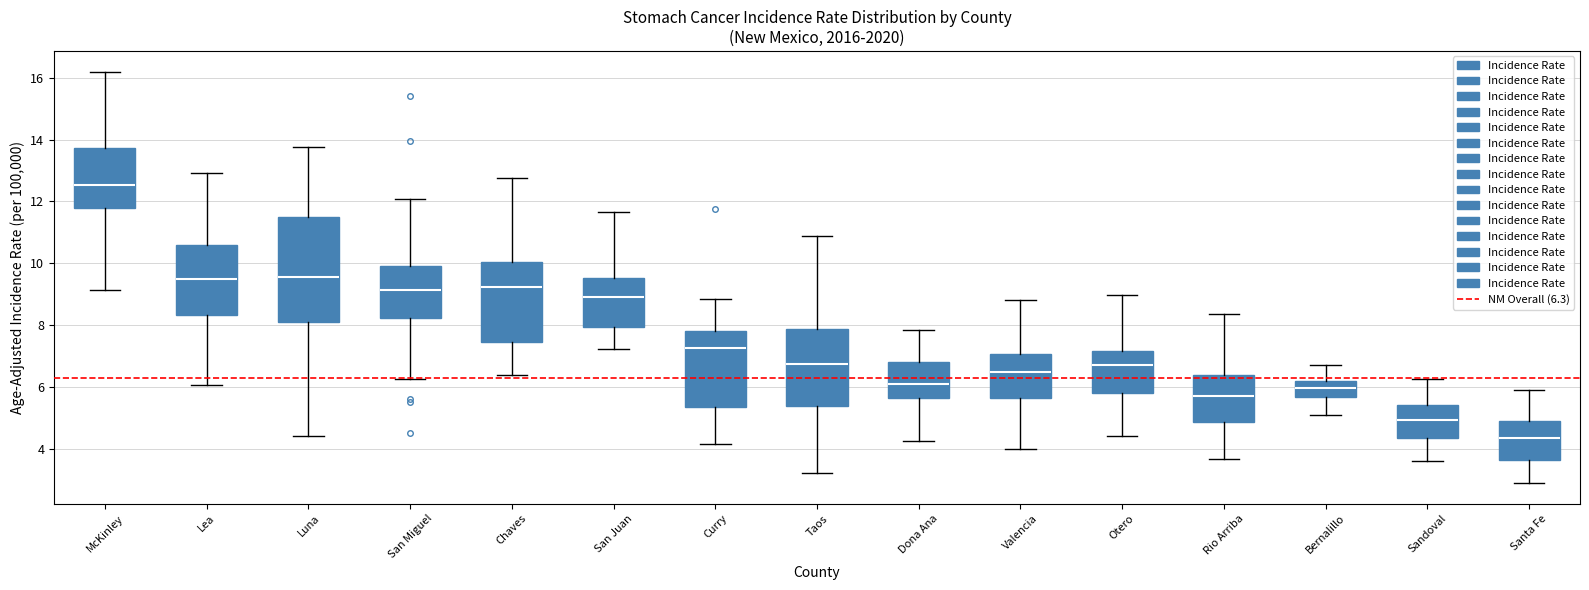

Reading left to right, read every box against the y-axis: the position of its median line, the range the box covers, and the ends of its whiskers. The values are not printed on the chart, so give them approximately, as read against the axis.

McKinley: median 12.6, box 11.8 to 13.8, whiskers 9.2 to 16.2
Lea: median 9.4, box 8.4 to 10.6, whiskers 6.0 to 13.0
Luna: median 9.6, box 8.0 to 11.6, whiskers 4.4 to 13.8
San Miguel: median 9.2, box 8.2 to 10.0, whiskers 6.2 to 12.0
Chaves: median 9.2, box 7.4 to 10.0, whiskers 6.4 to 12.8
San Juan: median 9.0, box 8.0 to 9.6, whiskers 7.2 to 11.6
Curry: median 7.2, box 5.4 to 7.8, whiskers 4.2 to 8.8
Taos: median 6.8, box 5.4 to 7.8, whiskers 3.2 to 10.8
Dona Ana: median 6.0, box 5.6 to 6.8, whiskers 4.2 to 7.8
Valencia: median 6.4, box 5.6 to 7.0, whiskers 4.0 to 8.8
Otero: median 6.6, box 5.8 to 7.2, whiskers 4.4 to 9.0
Rio Arriba: median 5.8, box 4.8 to 6.4, whiskers 3.6 to 8.4
Bernalillo: median 6.0, box 5.6 to 6.2, whiskers 5.2 to 6.8
Sandoval: median 5.0, box 4.4 to 5.4, whiskers 3.6 to 6.2
Santa Fe: median 4.4, box 3.6 to 5.0, whiskers 3.0 to 5.8